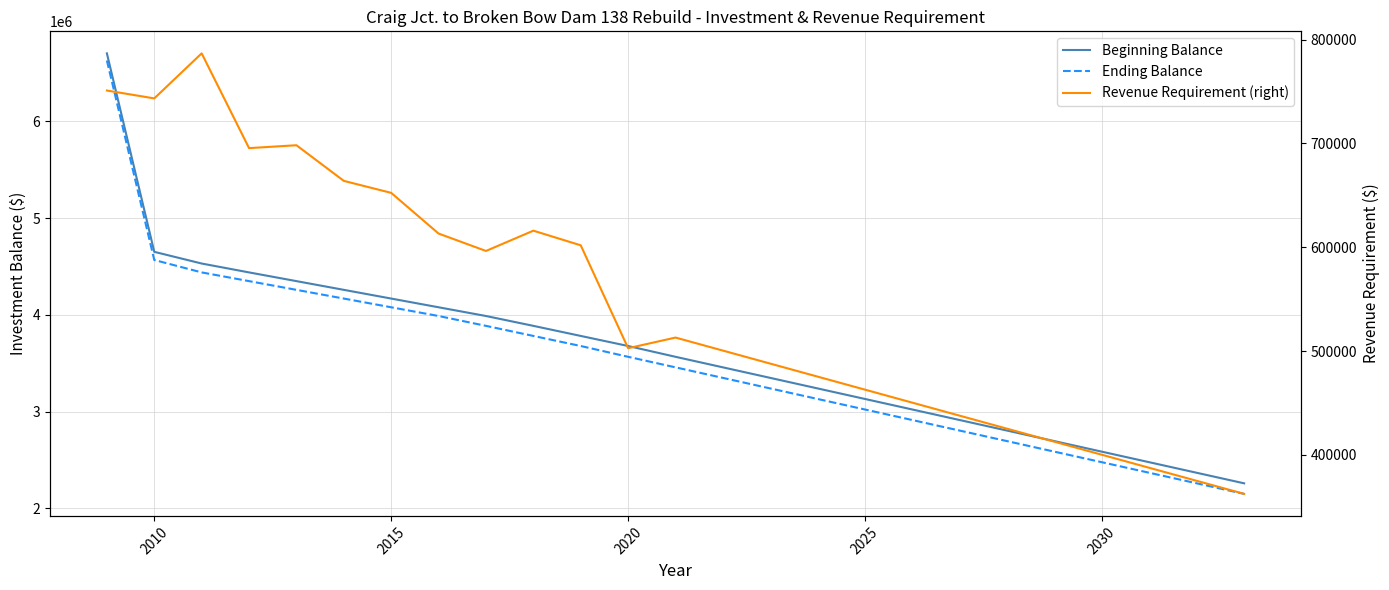

In Revenue Requirement (right), how many points are higher than both neighbors (excluding endpoints)?

4